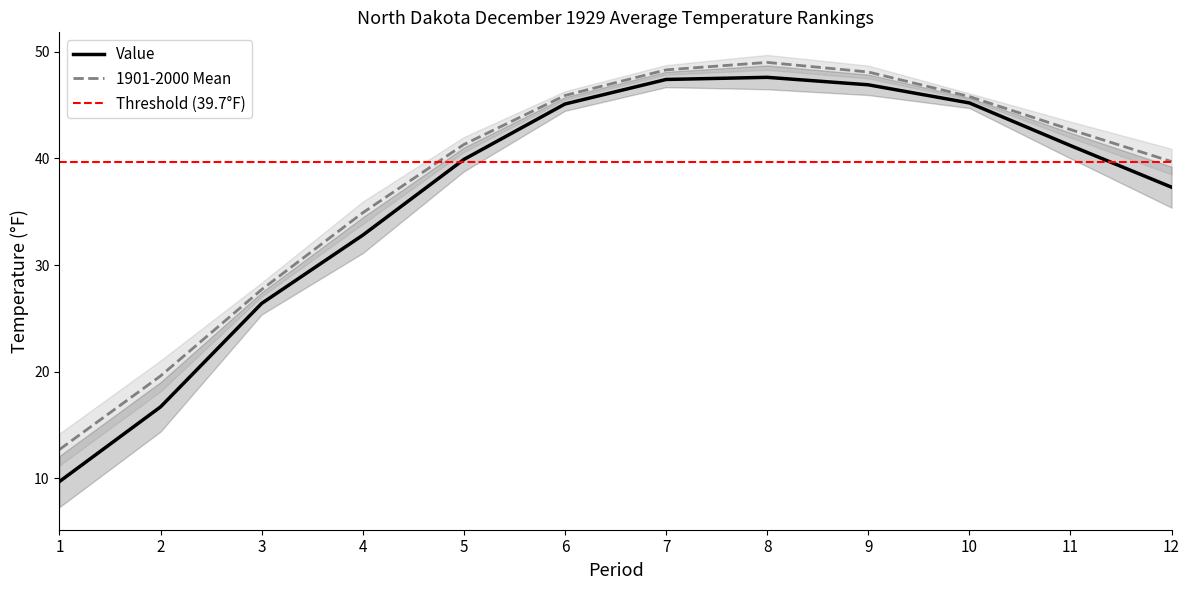

What is the minimum value for 1901-2000 Mean?

12.7